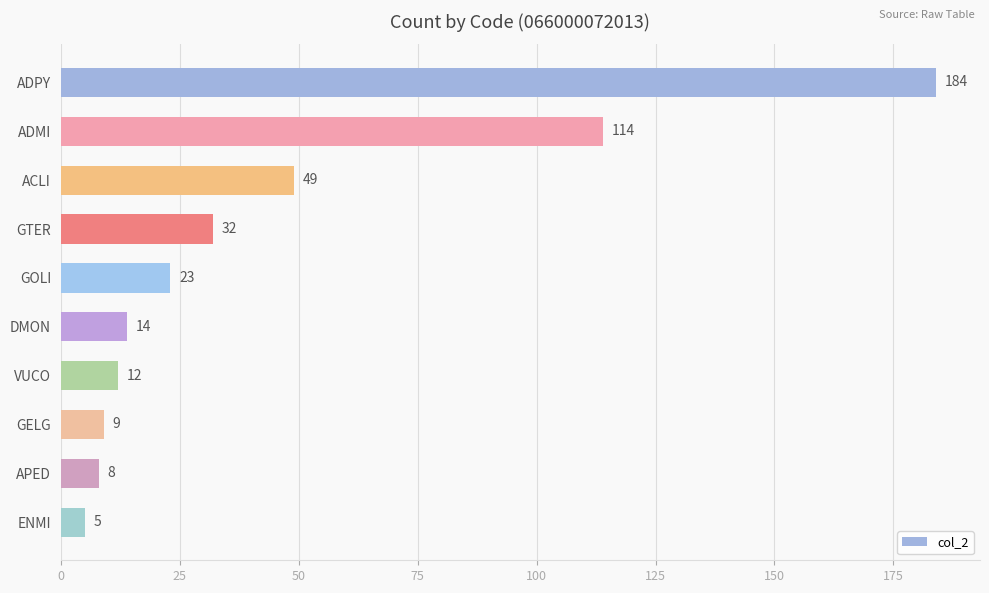

What is the average value?

45